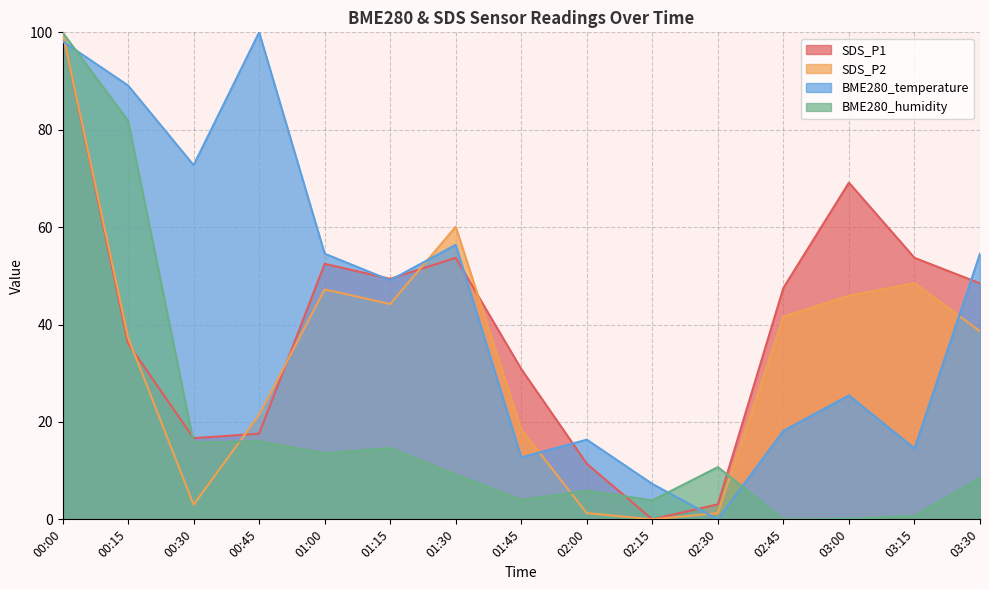

True or false: BME280_humidity has a value of 3.9 at 02:15.

True